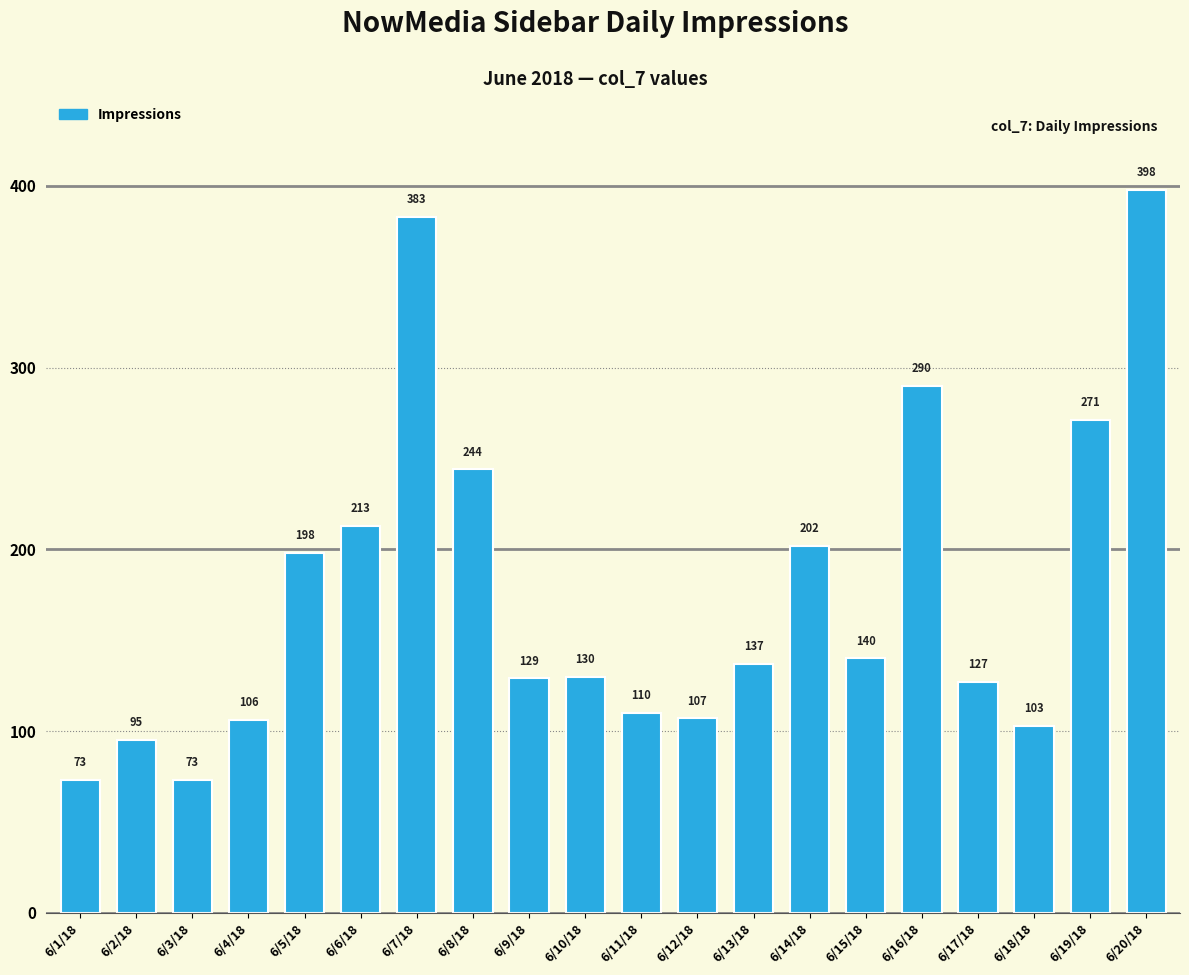

Which has a higher value, 6/18/18 or 6/4/18?

6/4/18